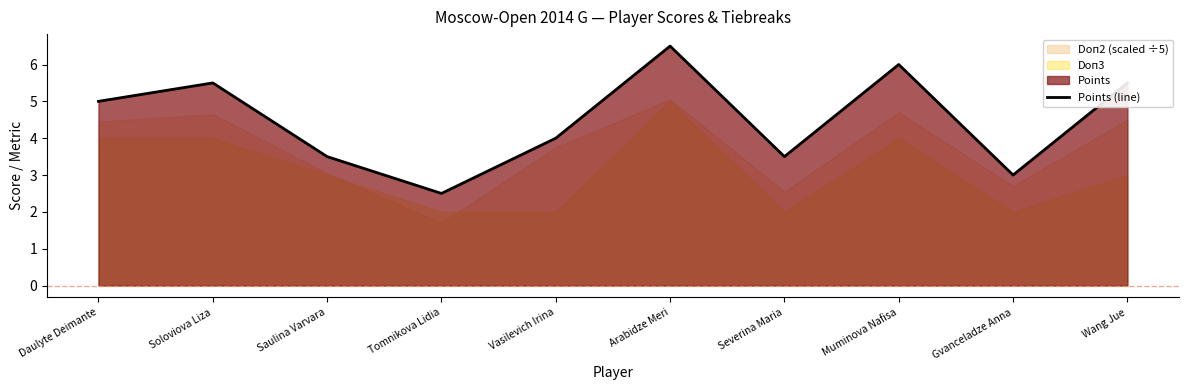

Reading left to right, what are all the values shown in this chart?

5.0	5.5	3.5	2.5	4.0	6.5	3.5	6.0	3.0	5.5